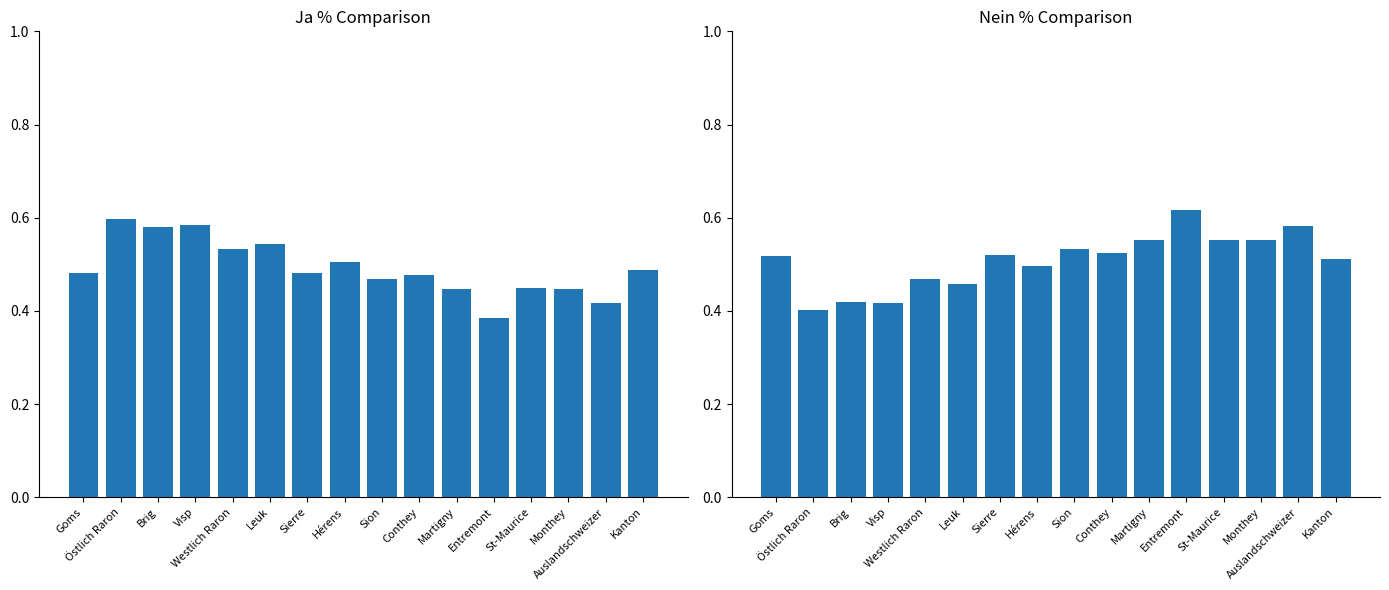

Count the Ja % values in the range 0 to 1.

16